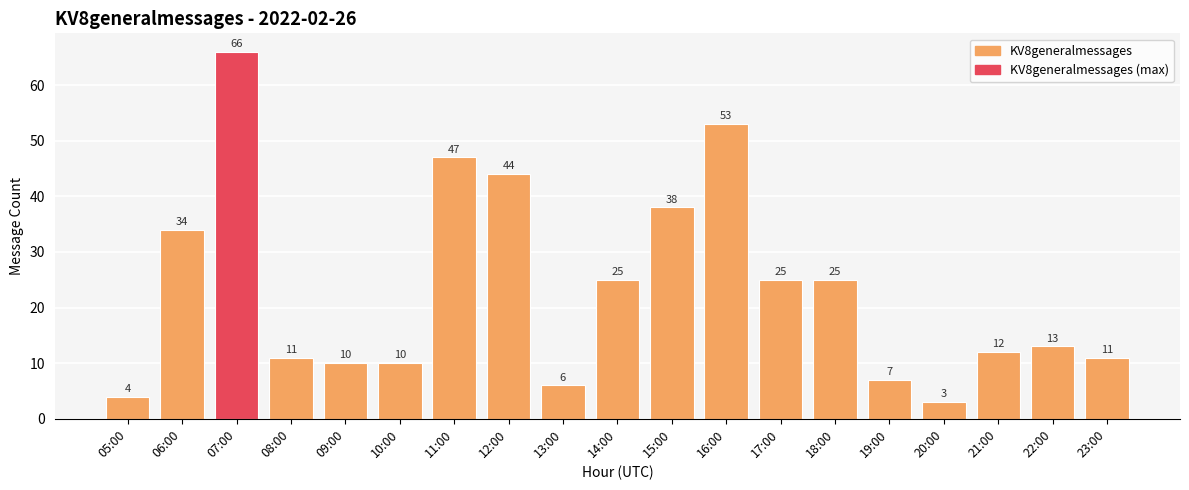

What is the change in value from 13:00 to 16:00?

+47